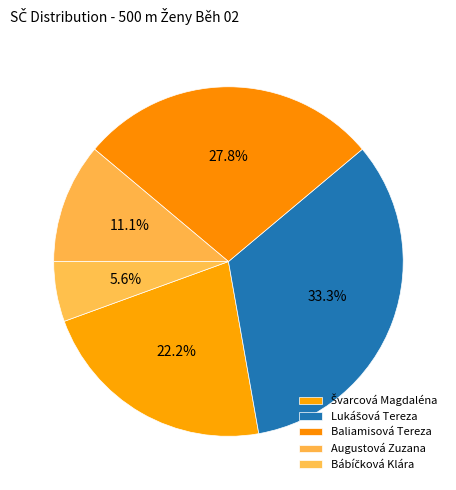

To the nearest percent, what percentage of the pie is Švarcová Magdaléna?

22%